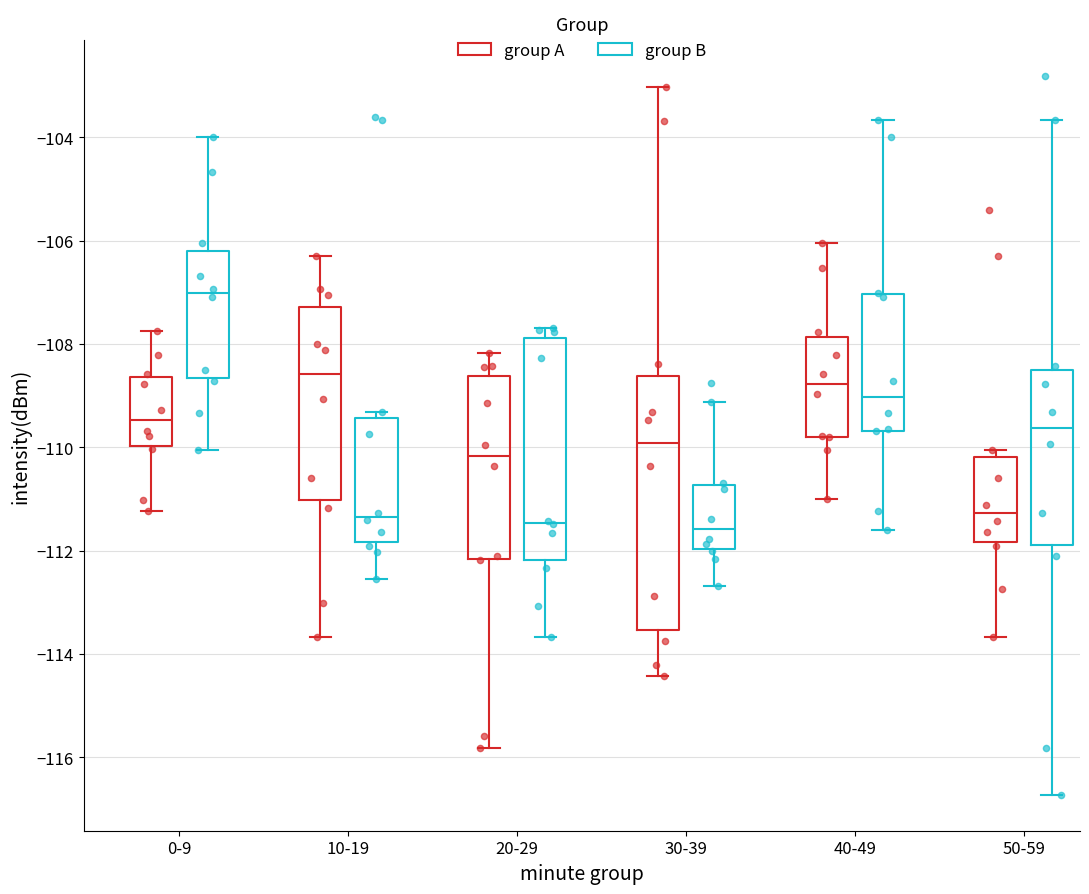

Reading left to right, transcribe this box plot: for each box, give where its median line is, the range the box spans, and where its two whiskers end, as read against the y-axis. The values are not printed on the chart, so give them approximately, as read against the axis.

0-9 (group A): median -109.4, box -110.0 to -108.6, whiskers -111.2 to -107.8
0-9 (group B): median -107.0, box -108.6 to -106.2, whiskers -110.0 to -104.0
10-19 (group A): median -108.6, box -111.0 to -107.2, whiskers -113.6 to -106.2
10-19 (group B): median -111.4, box -111.8 to -109.4, whiskers -112.6 to -109.4 (just above the box's upper edge)
20-29 (group A): median -110.2, box -112.2 to -108.6, whiskers -115.8 to -108.2
20-29 (group B): median -111.4, box -112.2 to -107.8, whiskers -113.6 to -107.6
30-39 (group A): median -110.0, box -113.6 to -108.6, whiskers -114.4 to -103.0
30-39 (group B): median -111.6, box -112.0 to -110.8, whiskers -112.6 to -109.2
40-49 (group A): median -108.8, box -109.8 to -107.8, whiskers -111.0 to -106.0
40-49 (group B): median -109.0, box -109.6 to -107.0, whiskers -111.6 to -103.6
50-59 (group A): median -111.2, box -111.8 to -110.2, whiskers -113.6 to -110.0
50-59 (group B): median -109.6, box -111.8 to -108.6, whiskers -116.8 to -103.6